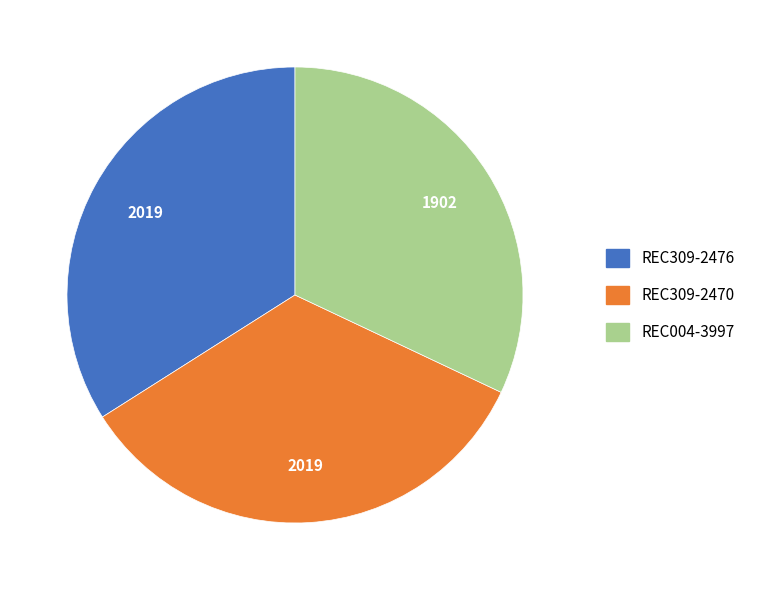

Is there any slice that represents more than half of the pie?

No